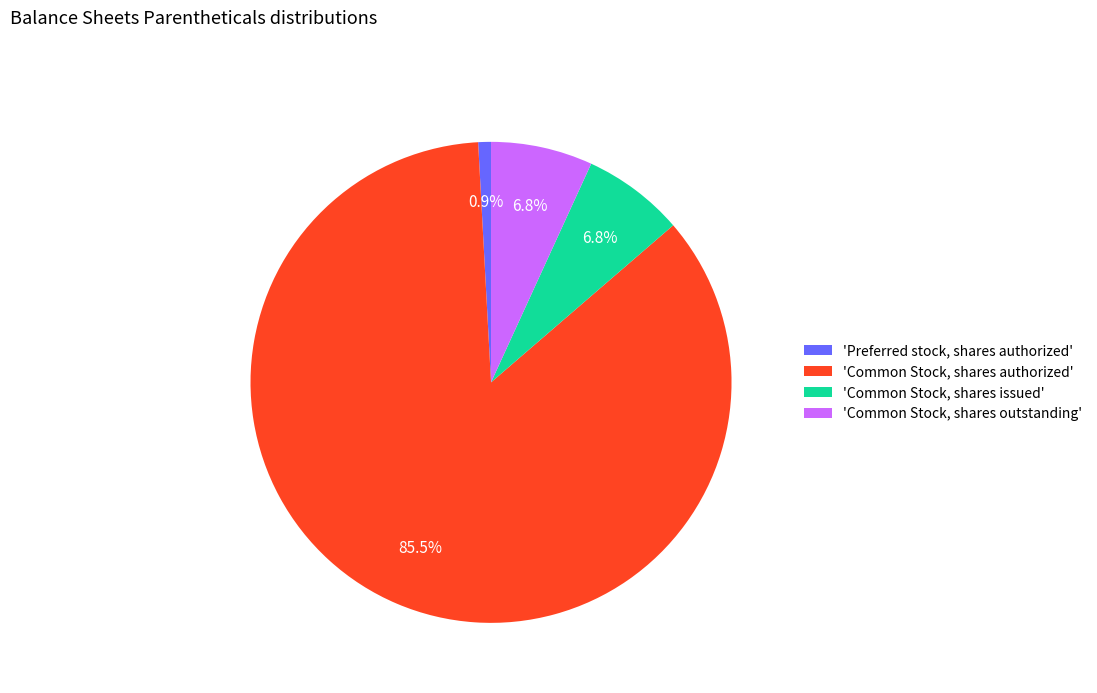

Do 'Common Stock, shares authorized' and 'Preferred stock, shares authorized' together represent more than half of the pie?

Yes